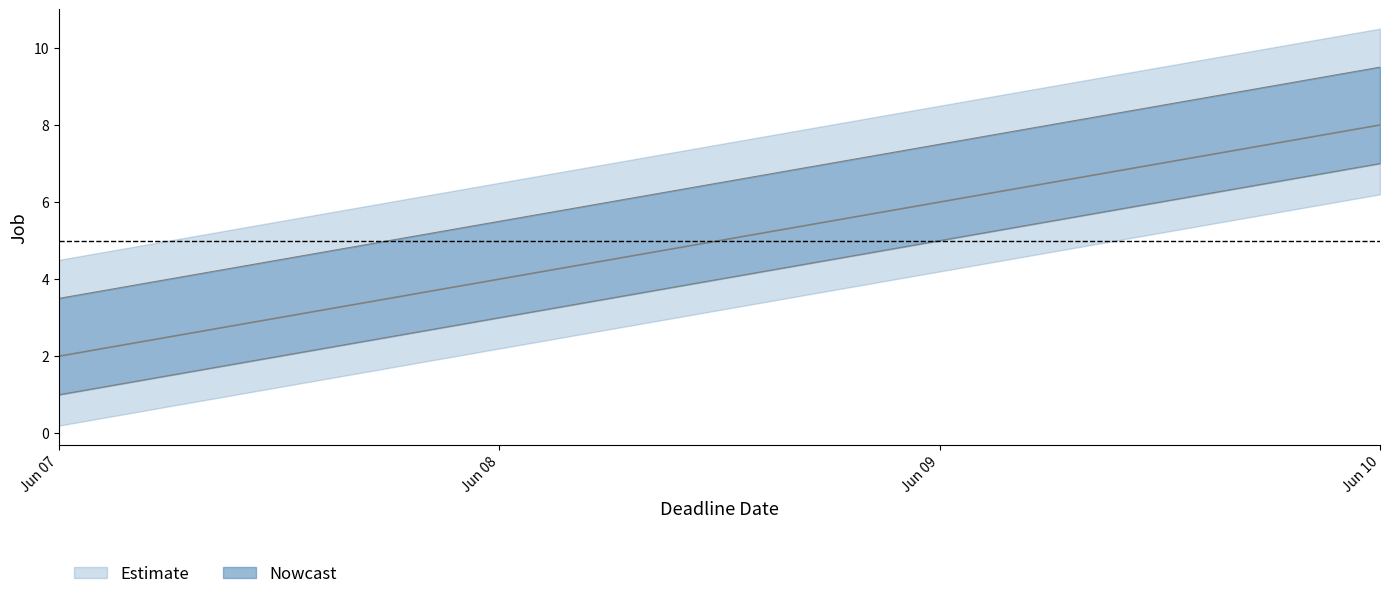

Rank the categories by value from highest to lowest.

Jun 10, Jun 09, Jun 08, Jun 07